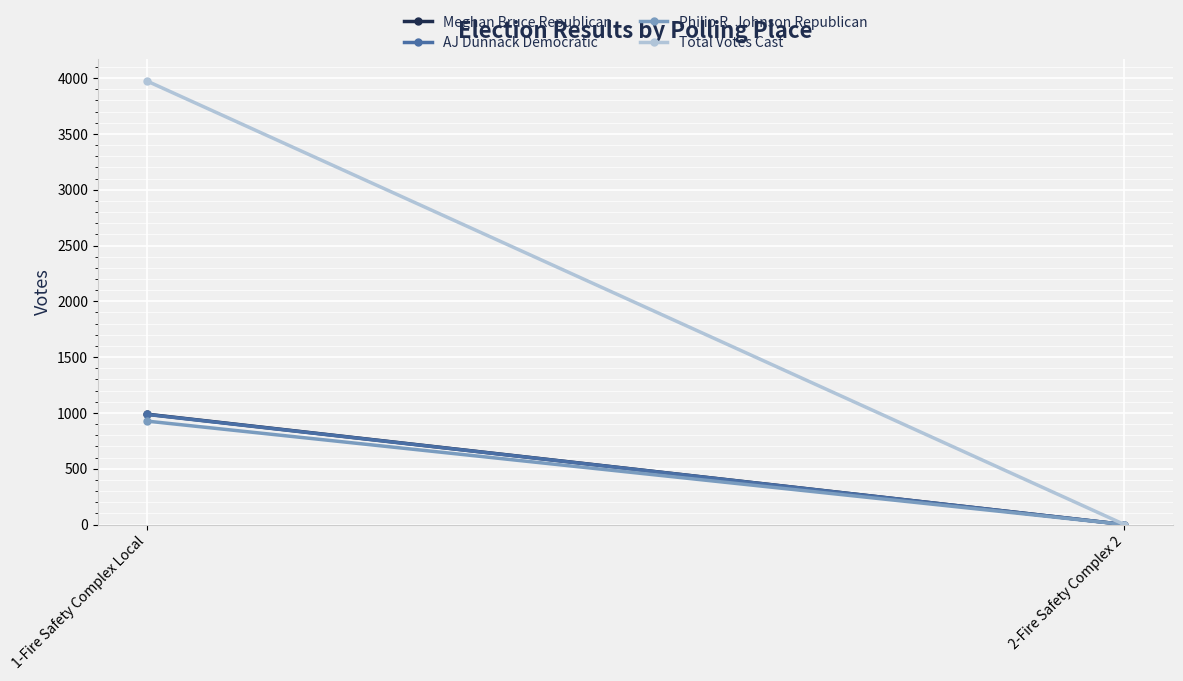

True or false: Philip R. Johnson Republican has a value of 0 at 2-Fire Safety Complex 2.

True